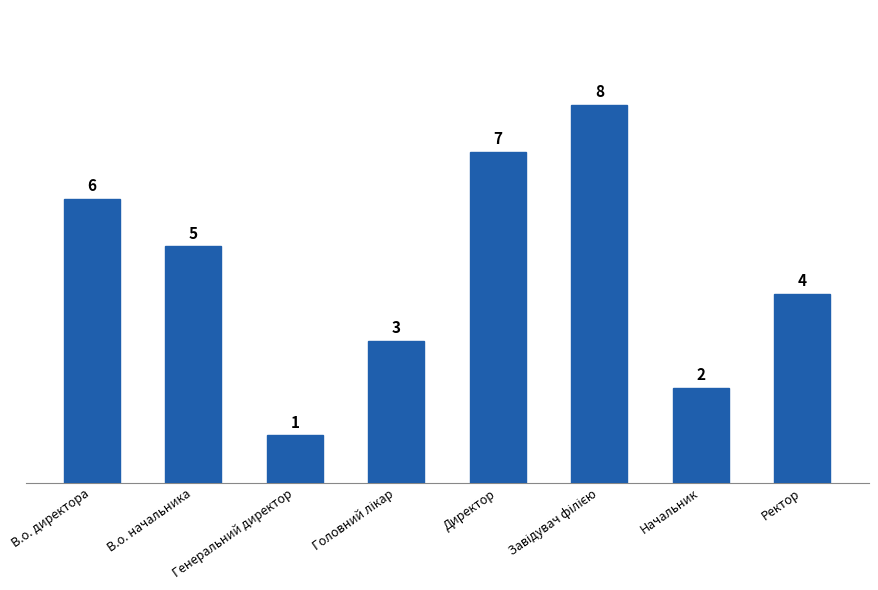

Which category has the lowest value across all series?

Генеральний директор